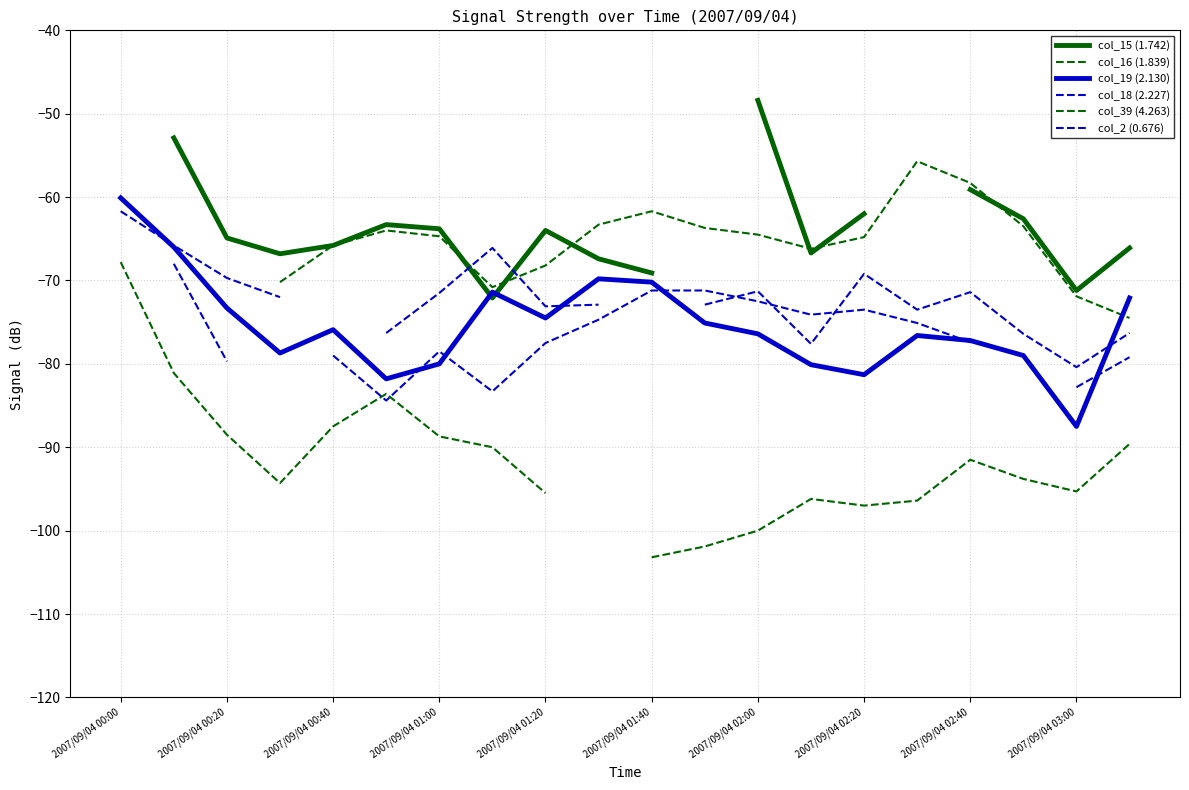

How many times do col_39 (4.263) and col_2 (0.676) cross each other?

2